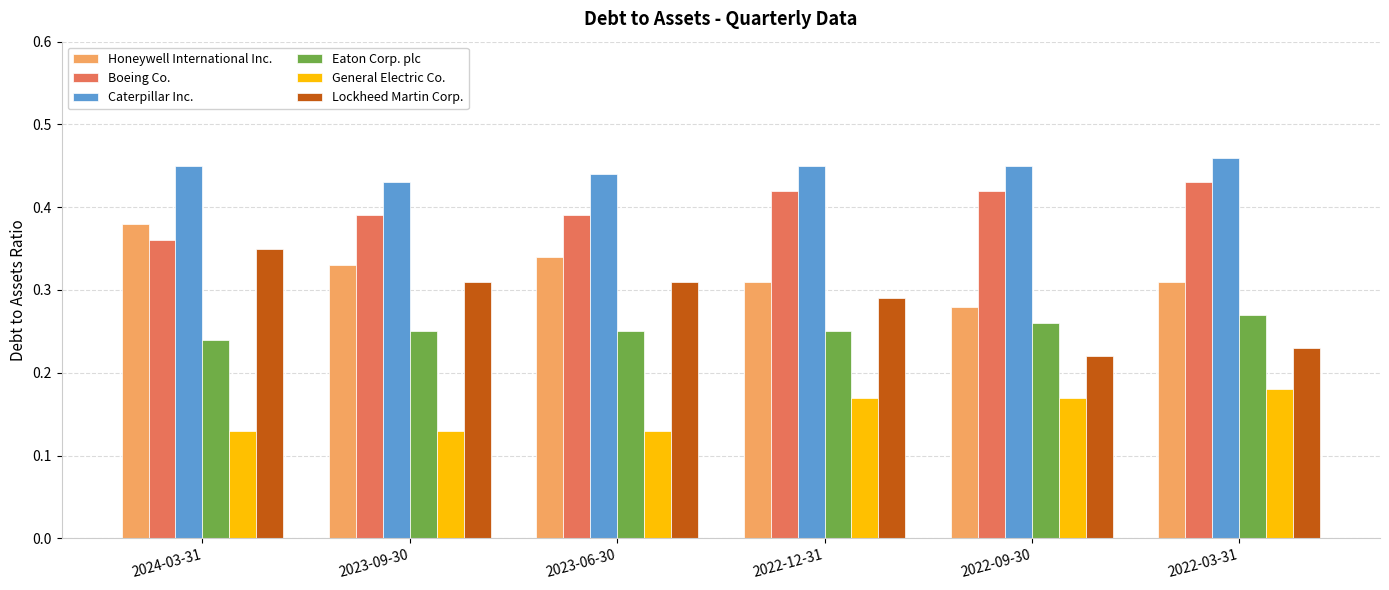

Which category has the highest value in the Lockheed Martin Corp. series?

2024-03-31